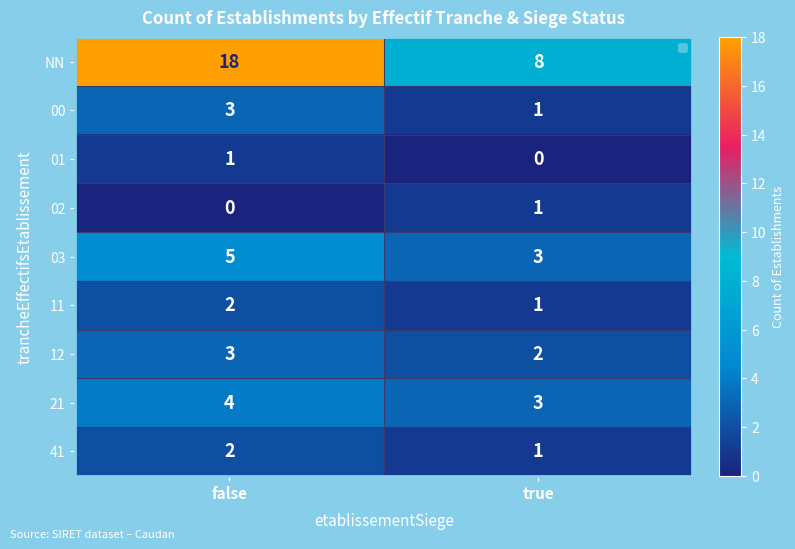

Reading right to left, what are all the values shown in this chart?

NN: 8	18
00: 1	3
01: 0	1
02: 1	0
03: 3	5
11: 1	2
12: 2	3
21: 3	4
41: 1	2